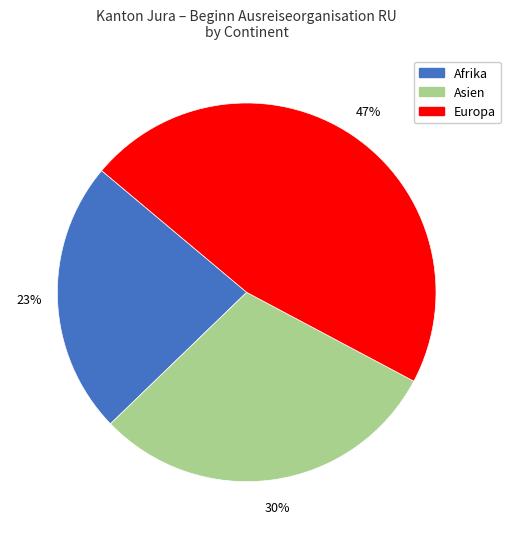

Which has a higher value, Asien or Afrika?

Asien